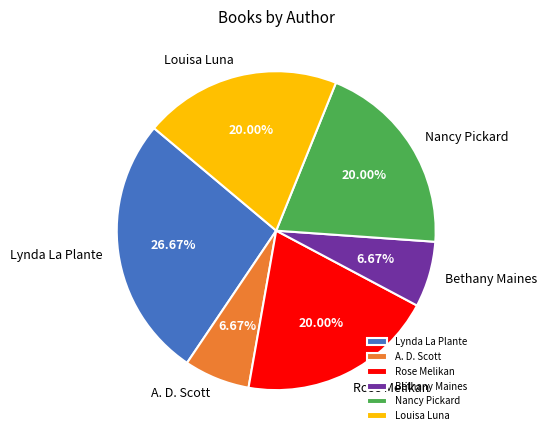

To the nearest percent, what portion does A. D. Scott represent?

7%